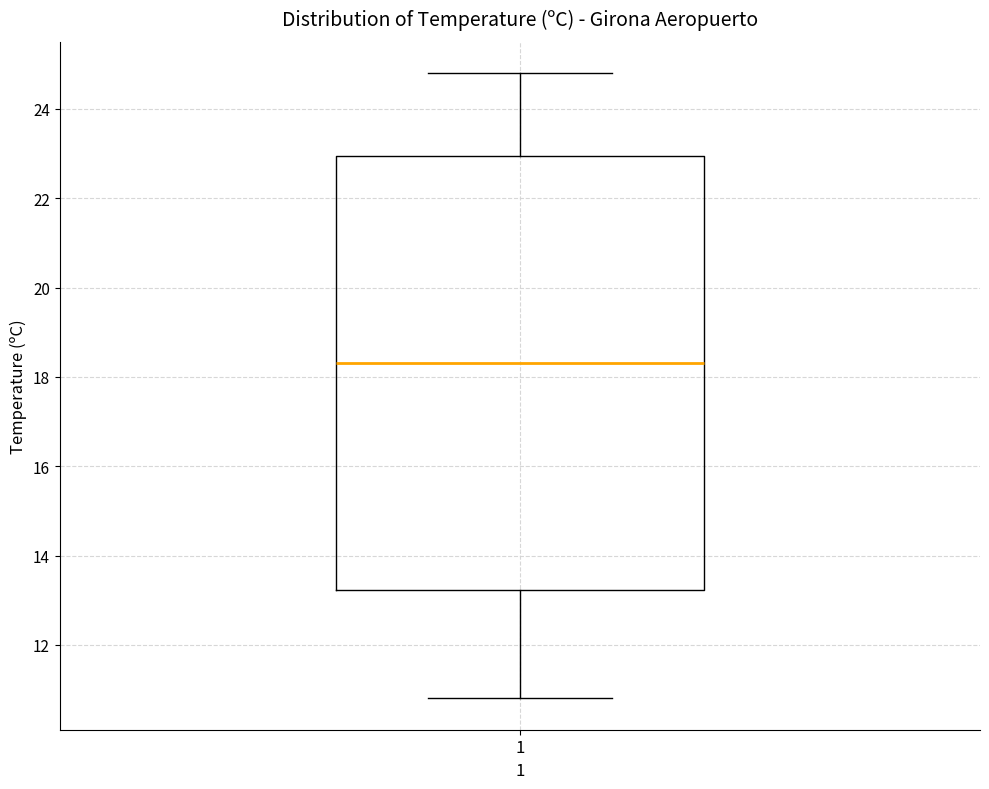

Transcribe this box plot: give where the median line is, the range the box spans, and where the two whiskers end, as read against the y-axis. The values are not printed on the chart, so give them approximately, as read against the axis.

median 18.4, box 13.2 to 23.0, whiskers 10.8 to 24.8